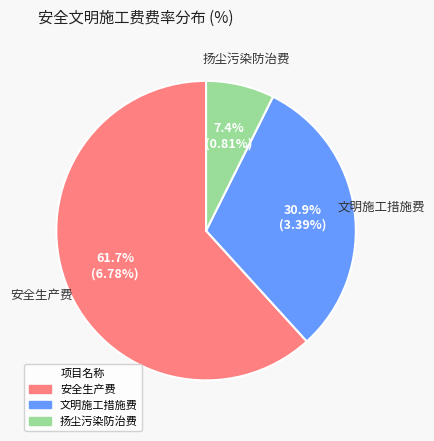

What is the ratio of the value at 文明施工措施费 to the value at 安全生产费?

0.5